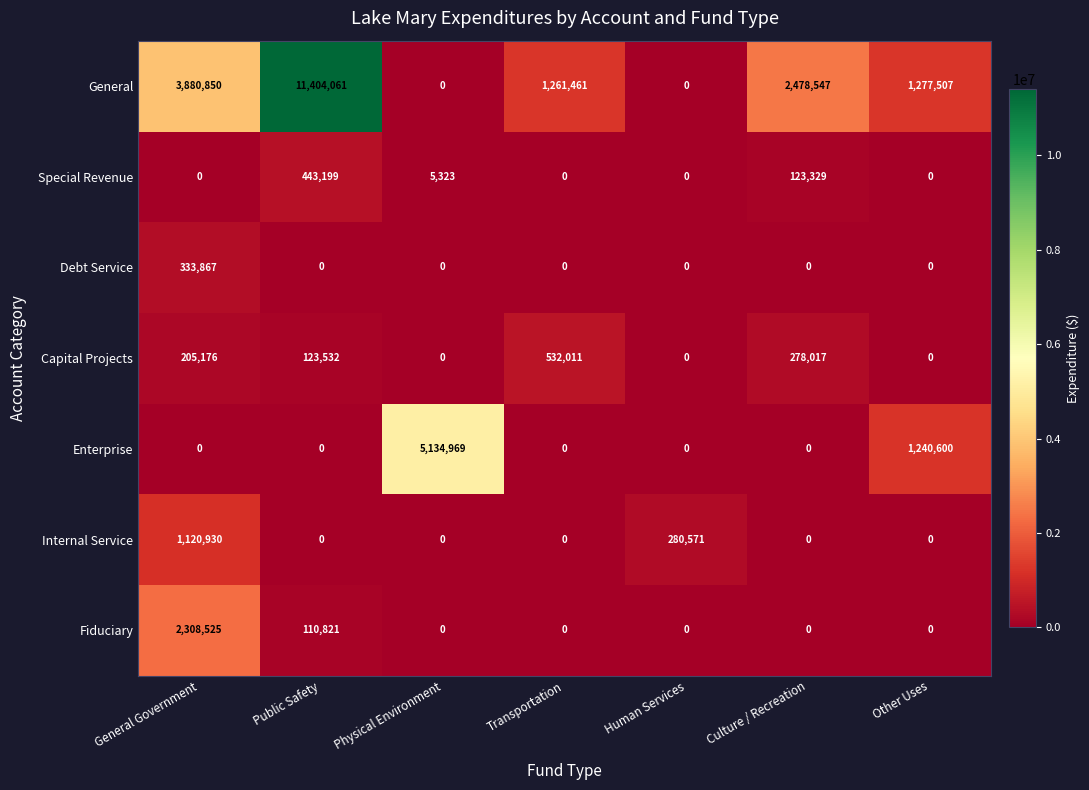

How many positive values does the Internal Service series have?

2